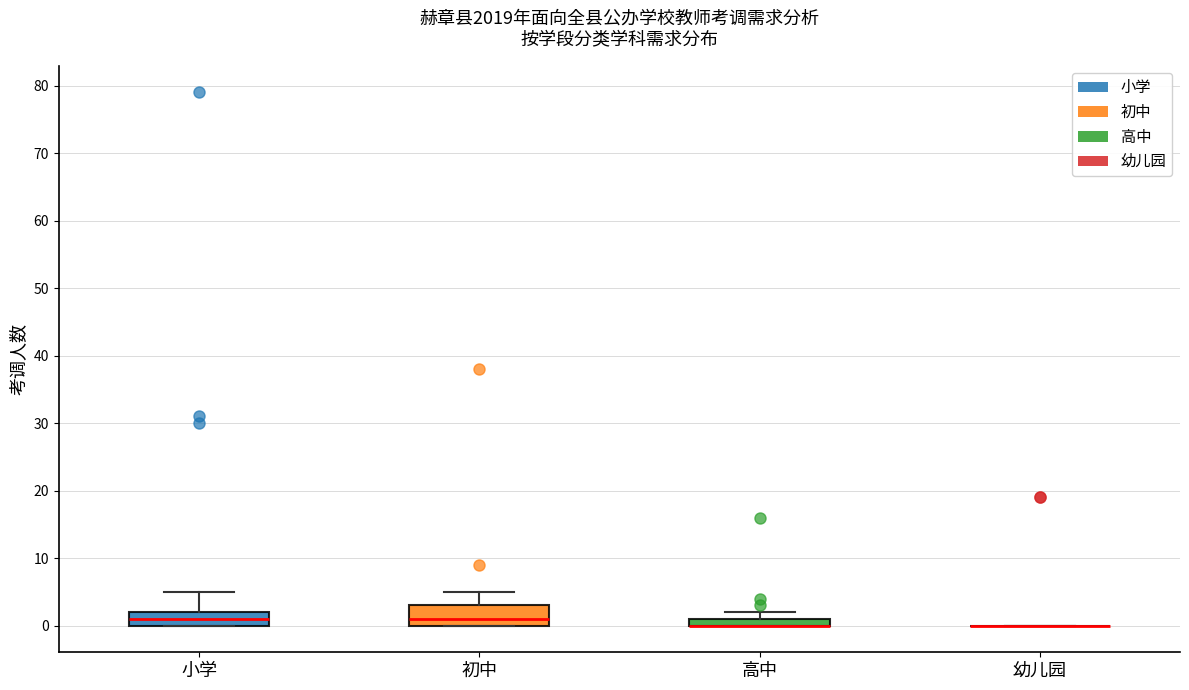

Where is the lower edge of the box for 高中 on the y-axis? The values are not printed on the chart, so give them approximately, as read against the axis.

0